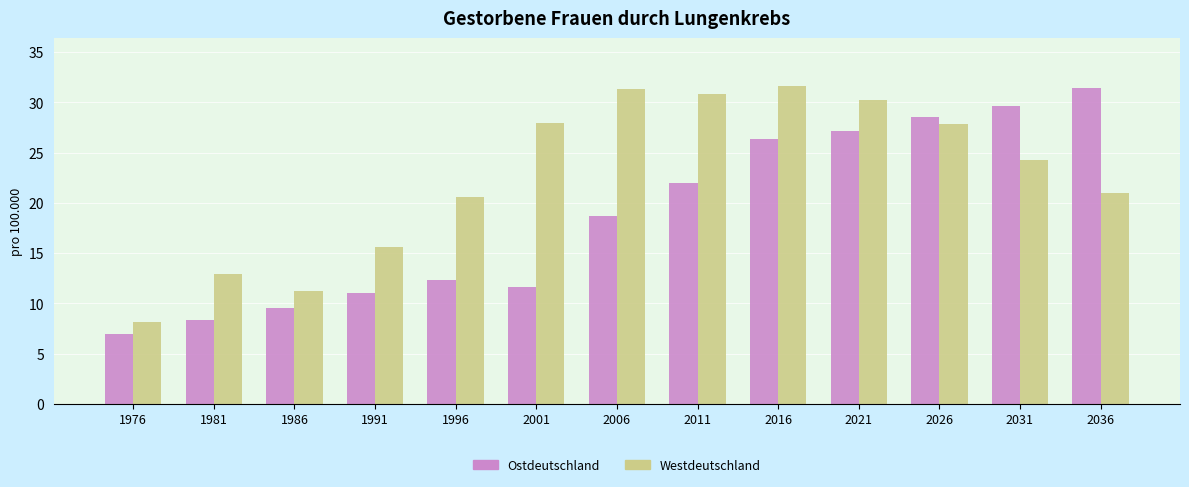

Which series has the widest spread of values?

Ostdeutschland